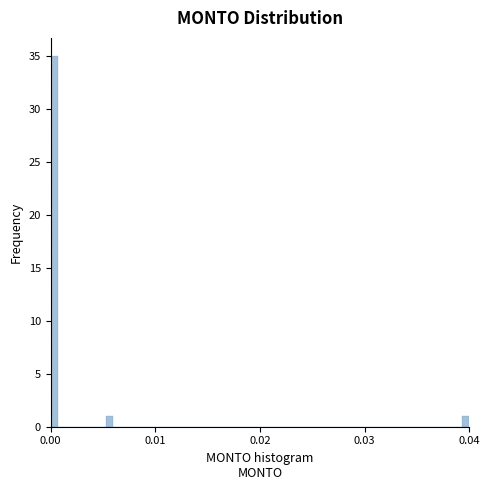

Read against the x-axis, roughly where is the centre of the tallest bar?

0.000